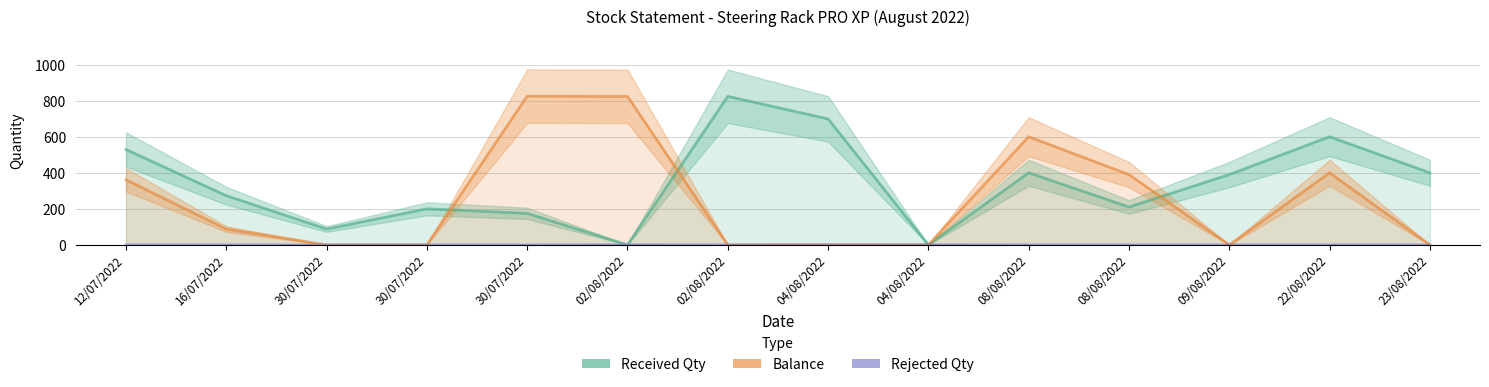

Between which two adjacent categories do Balance and Rejected Qty first intersect?

04/08/2022 and 04/08/2022